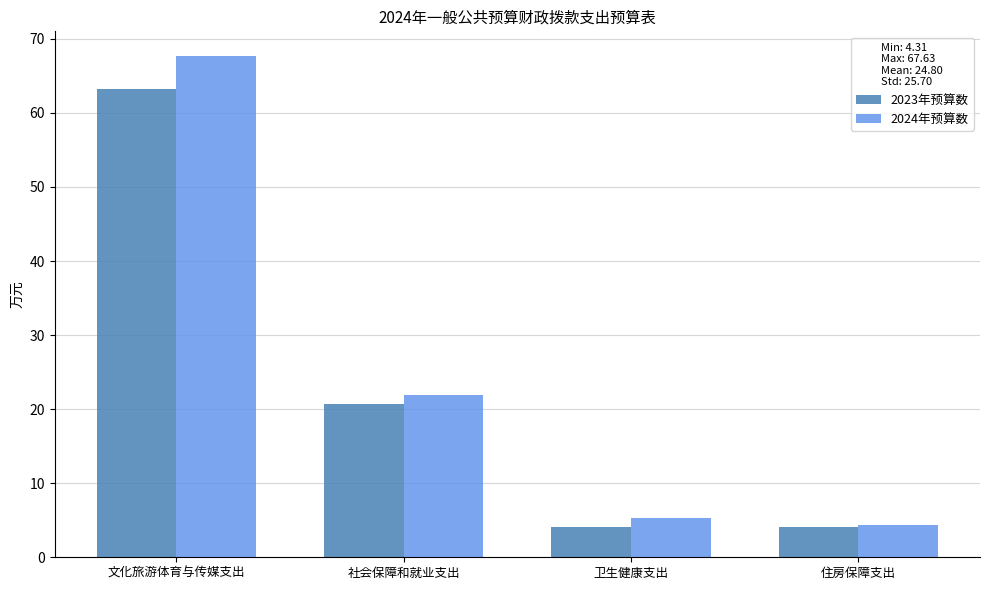

What are all the series names shown in the legend?

2023年预算数, 2024年预算数